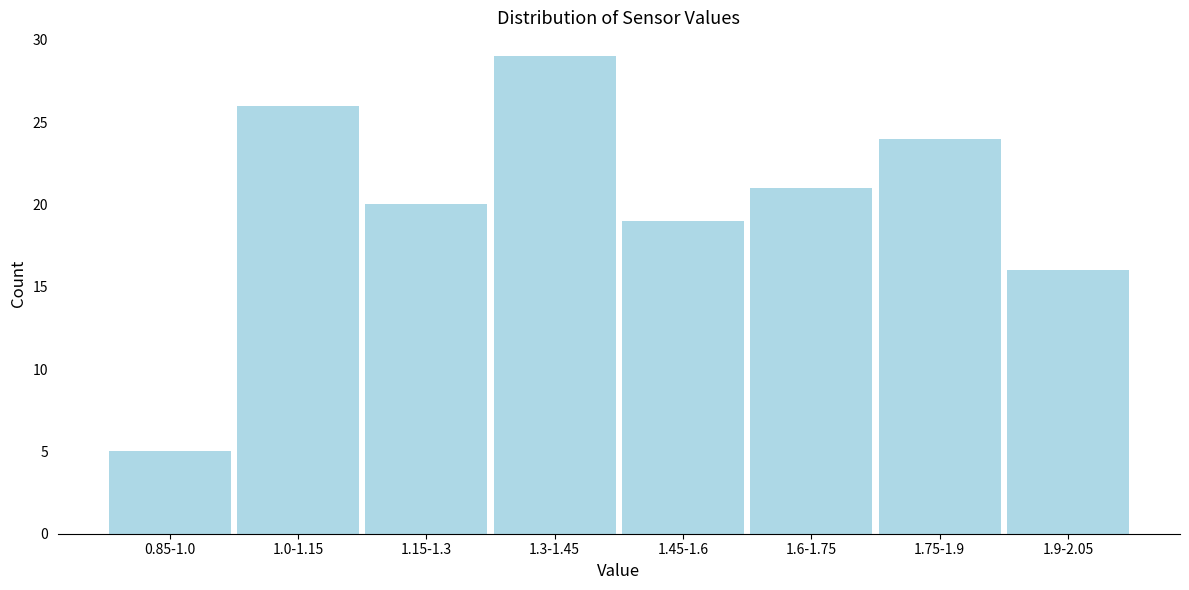

Reading left to right, extract all data points from this chart.

0.85-1.0=5	1.0-1.15=26	1.15-1.3=20	1.3-1.45=29	1.45-1.6=19	1.6-1.75=21	1.75-1.9=24	1.9-2.05=16